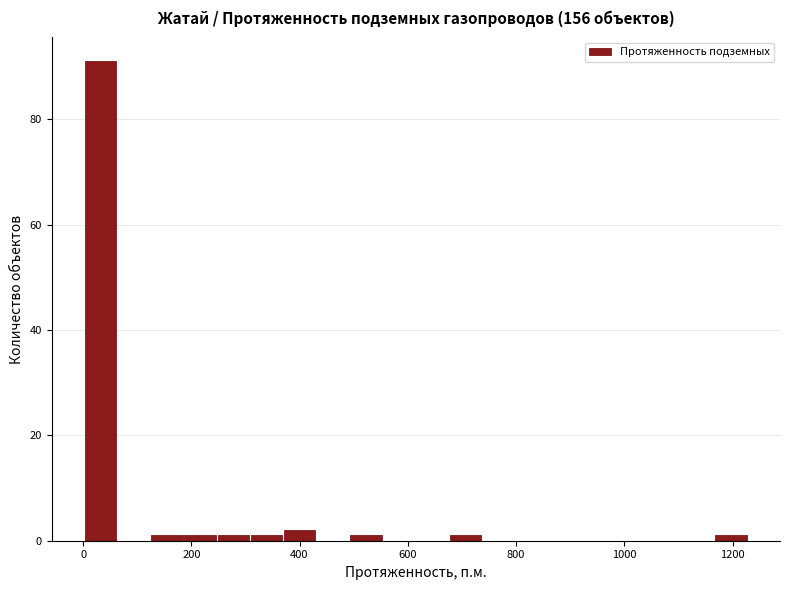

Read against the x-axis, roughly where is the centre of the tallest bar?

40